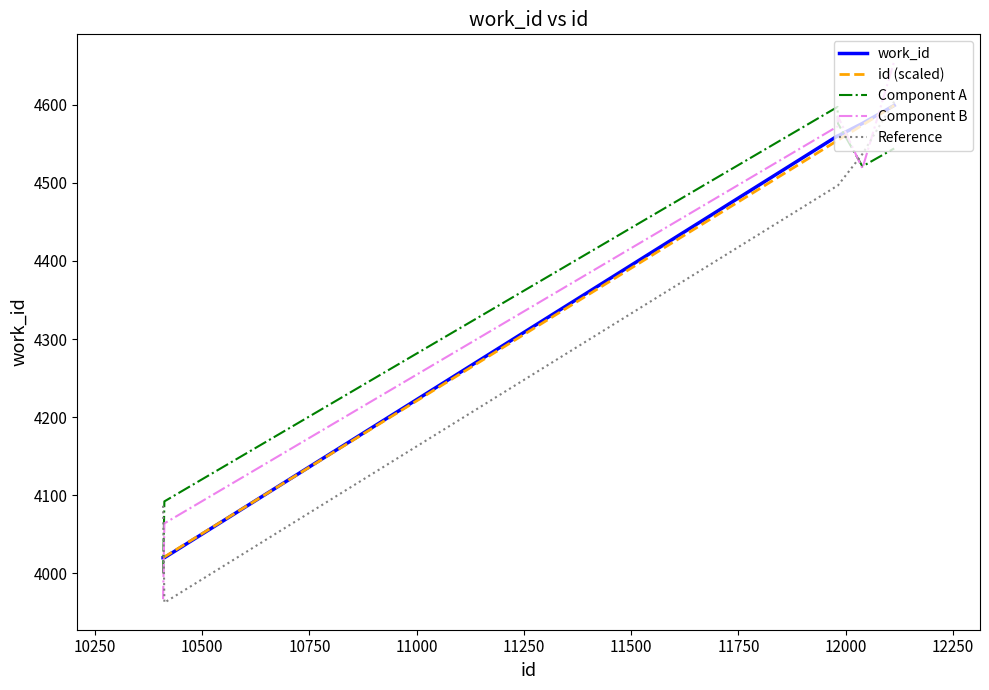

How many times do Component B and id (scaled) cross each other?

3